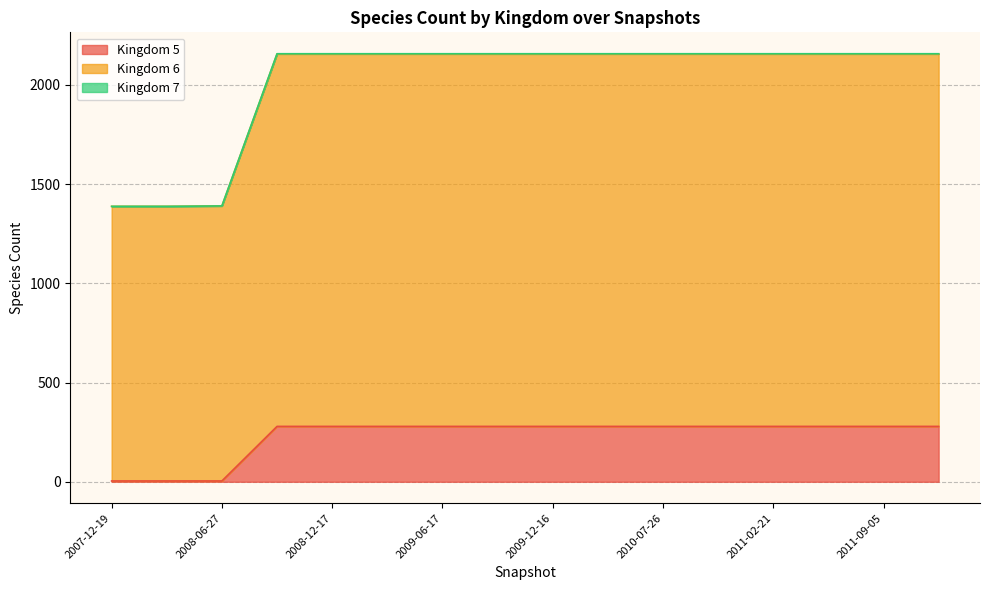

At how many categories does at least one series exceed 653?

16